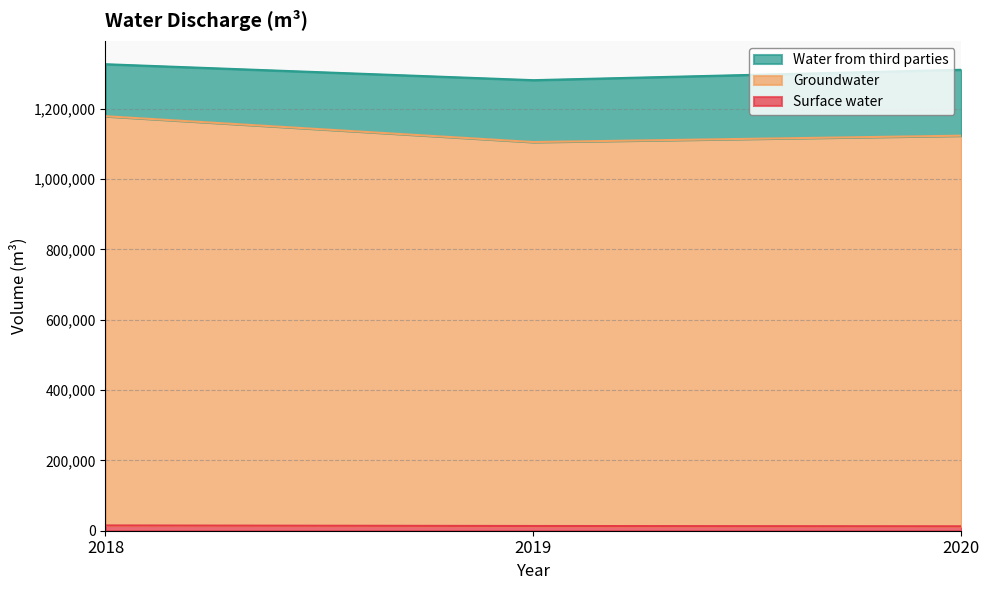

Between 2018 and 2019, which series saw the biggest shift?

Groundwater